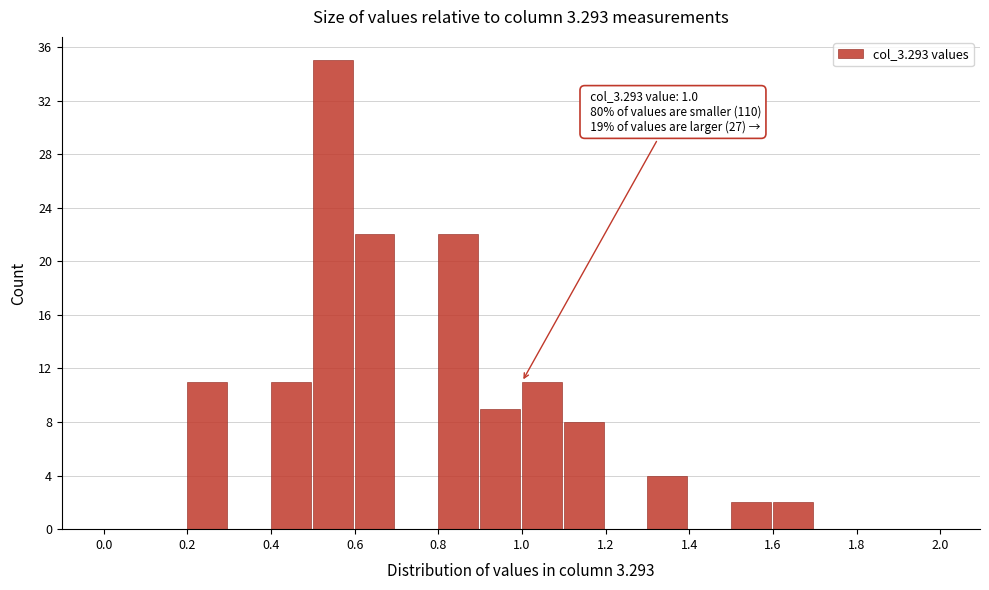

Over which range of the x-axis is the bar tallest?

0.5 to 0.6